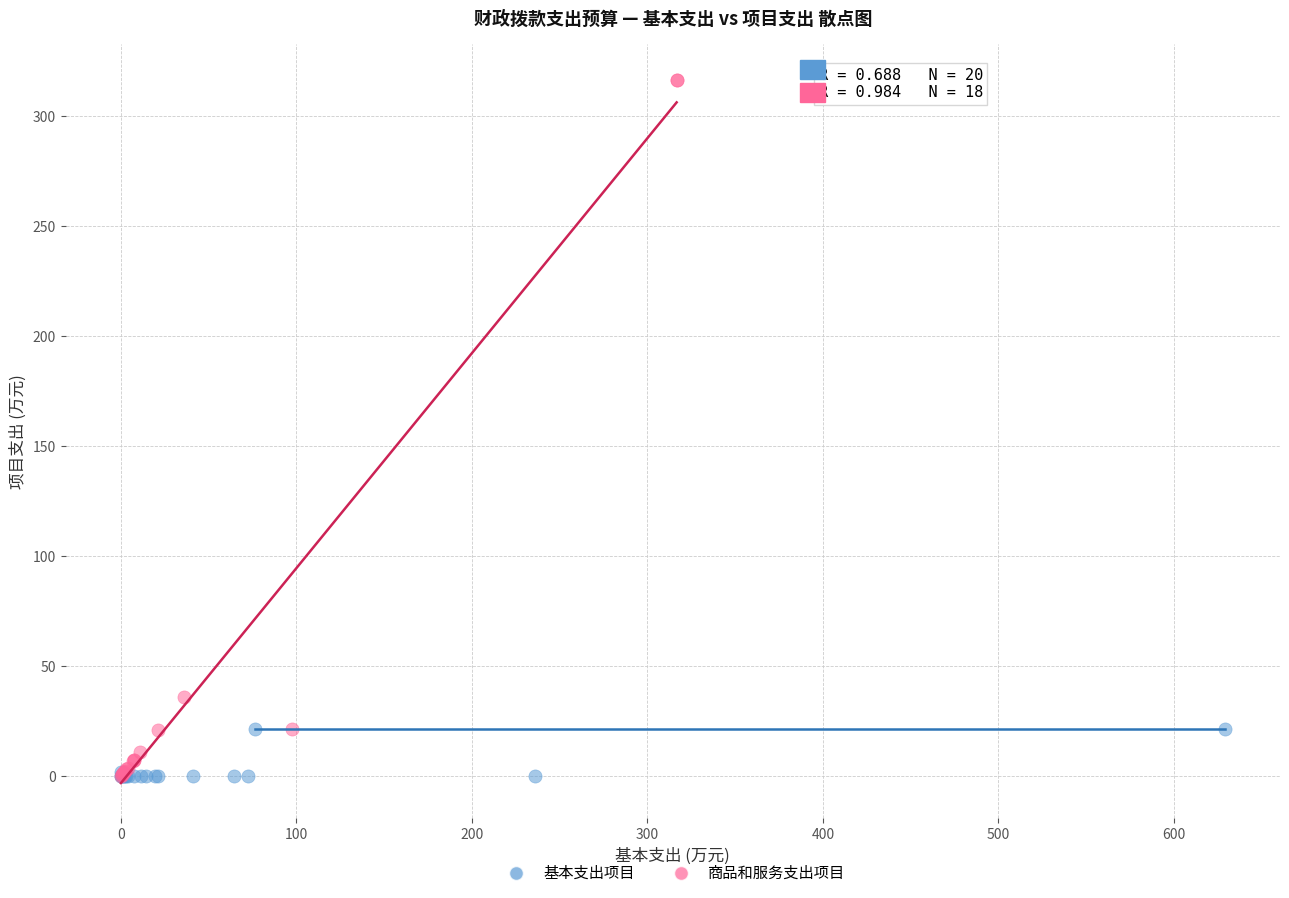

Which series has the widest spread of Y values?

商品和服务支出项目